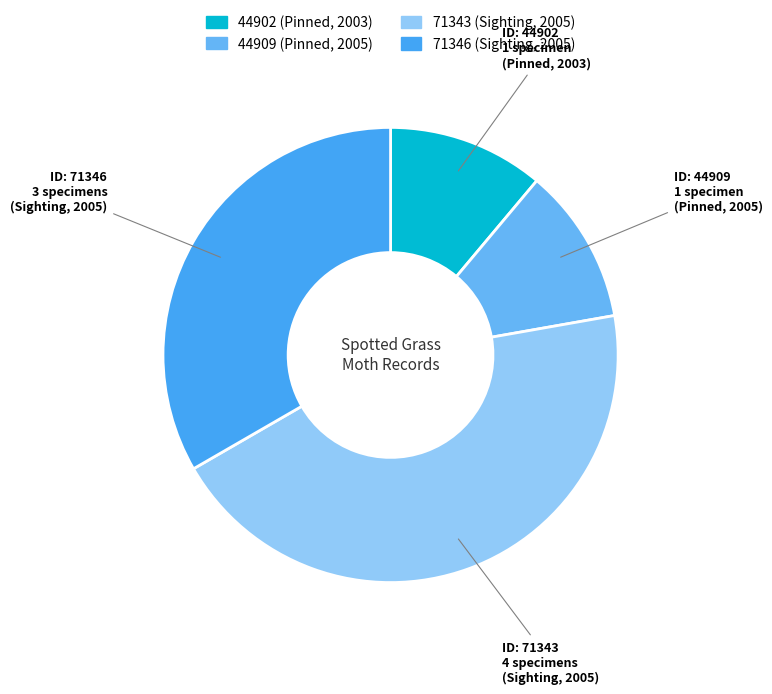

How many slices are in this pie chart?

4